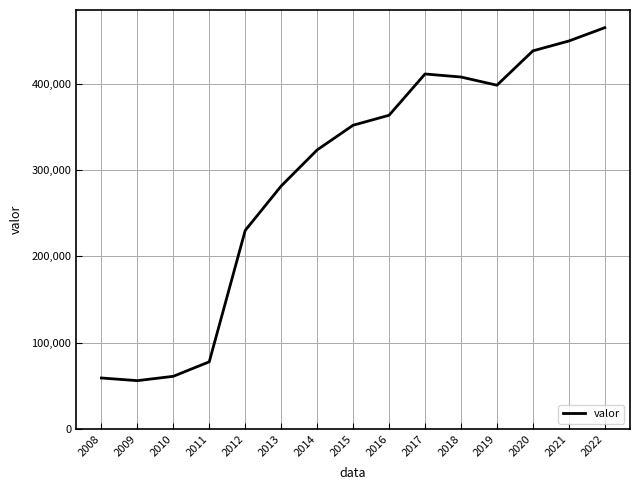

What is the difference between the maximum and minimum values?

408811